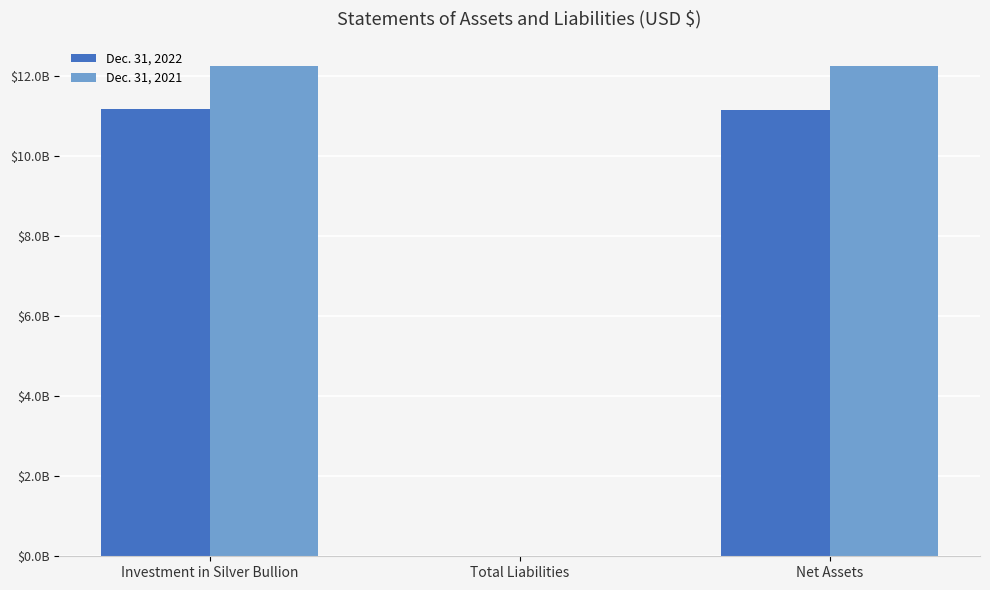

At Net Assets, list the series in order from largest to smallest.

Dec. 31, 2021, Dec. 31, 2022